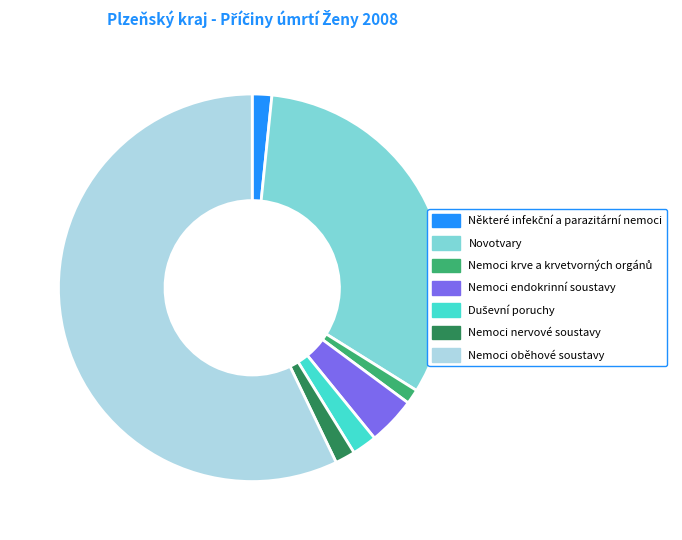

Combined, do Novotvary and Nemoci oběhové soustavy account for over 50%?

Yes